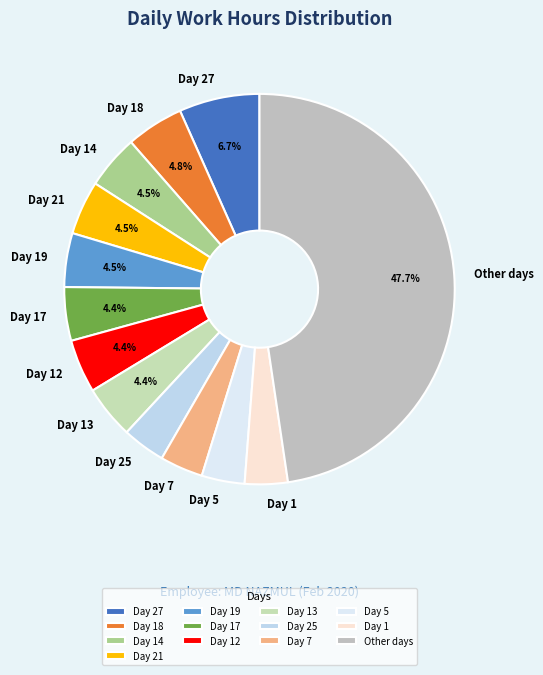

Approximately how many times larger is the value at Day 7 compared to Day 1?

1.0